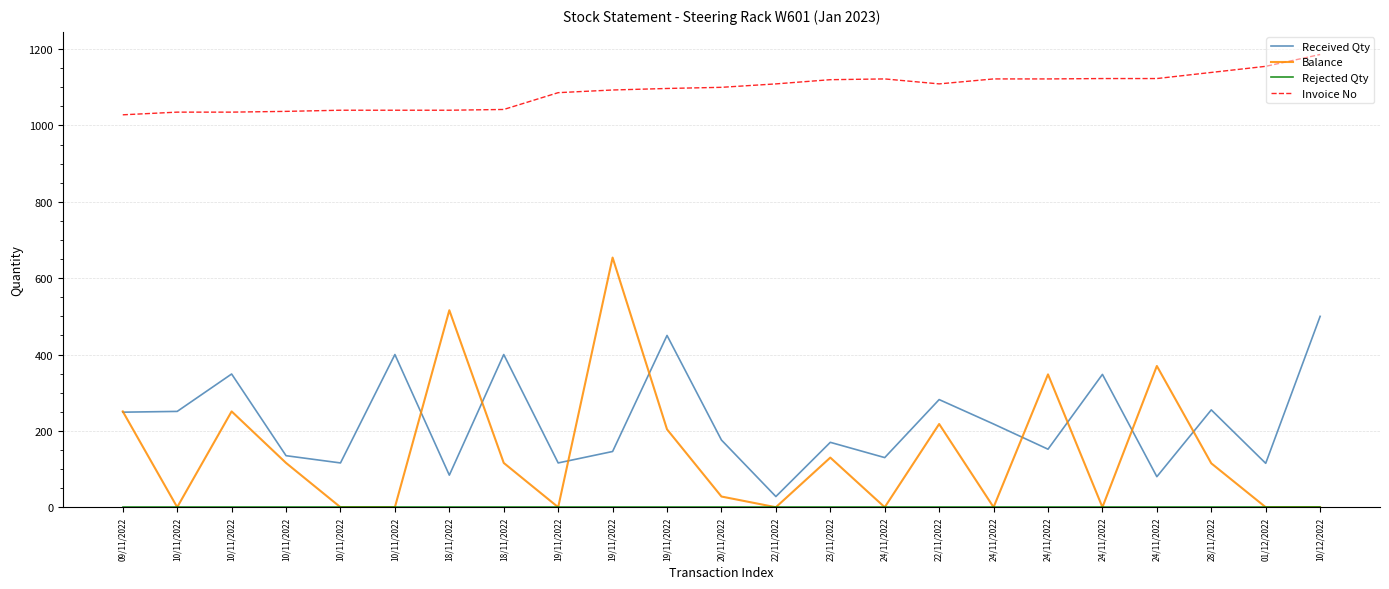

What is the label of the 21st point from the left?

28/11/2022